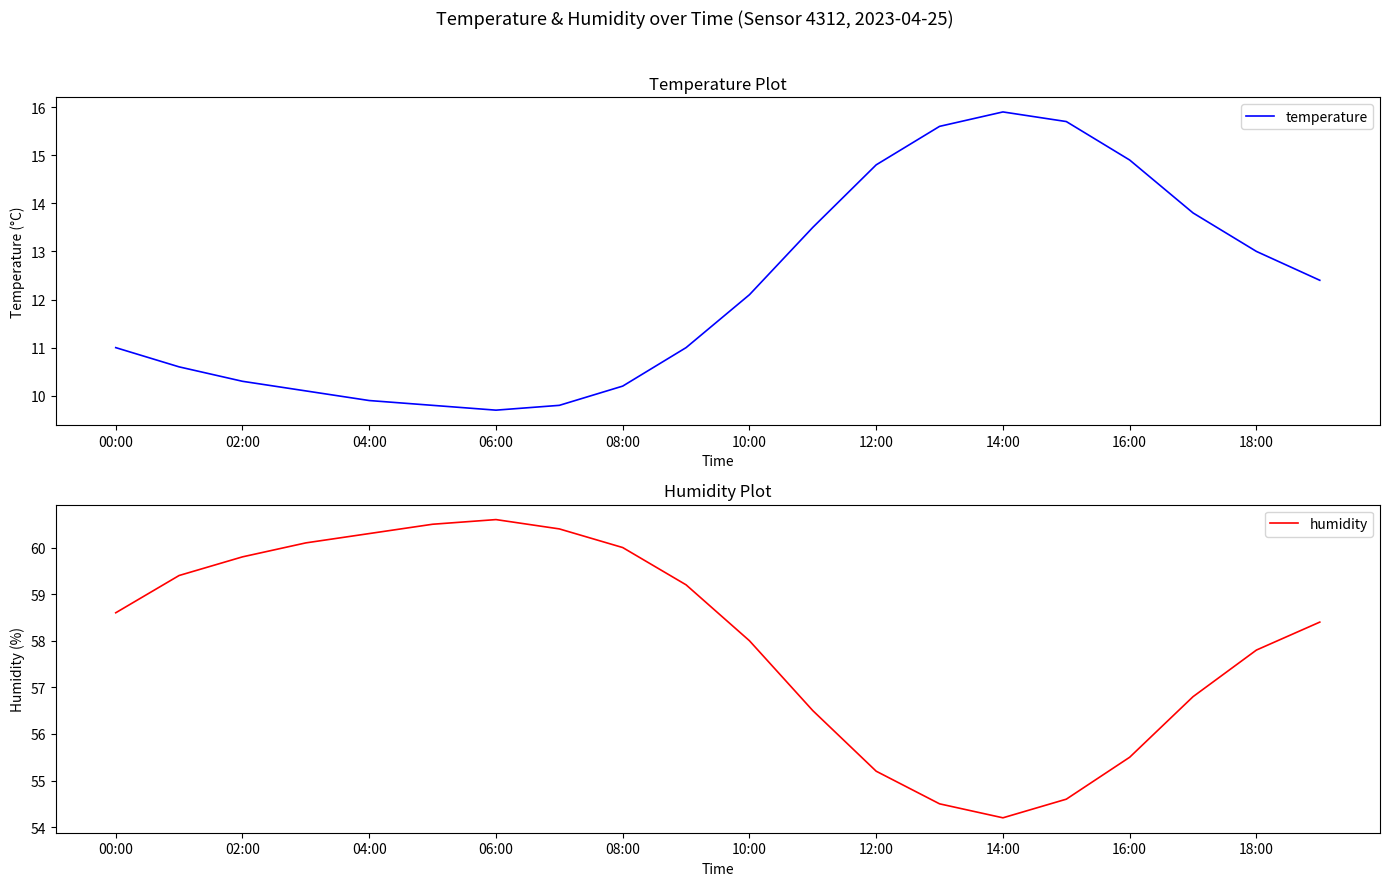

Where is the first local minimum for temperature?

06:00